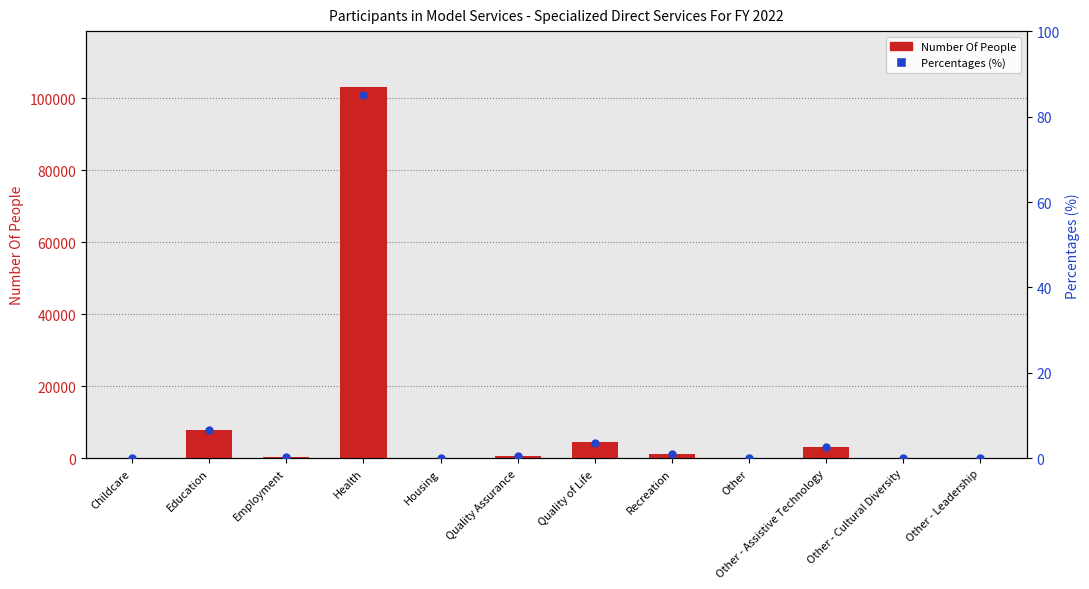

Which series reaches the minimum Y coordinate?

Number Of People